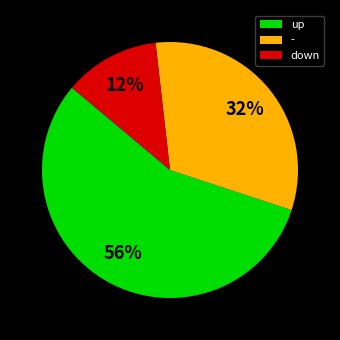

How many slices are in this pie chart?

3